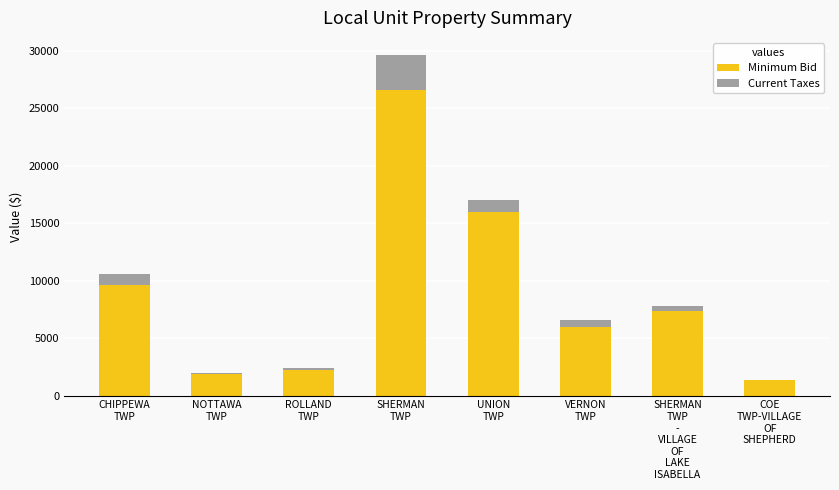

Where does the Minimum Bid series first go above 7342?

CHIPPEWA
TWP